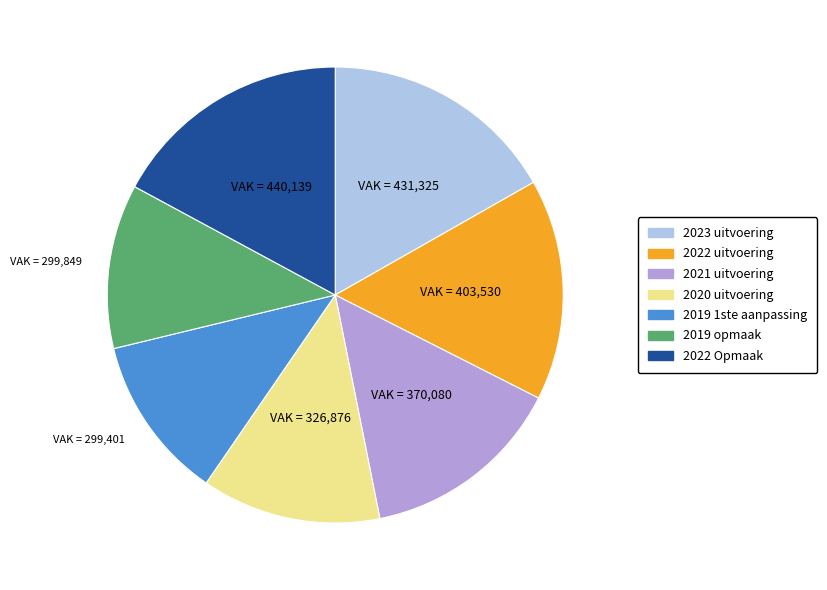

Approximately how many times larger is the value at 2019 opmaak compared to 2023 uitvoering?

0.7